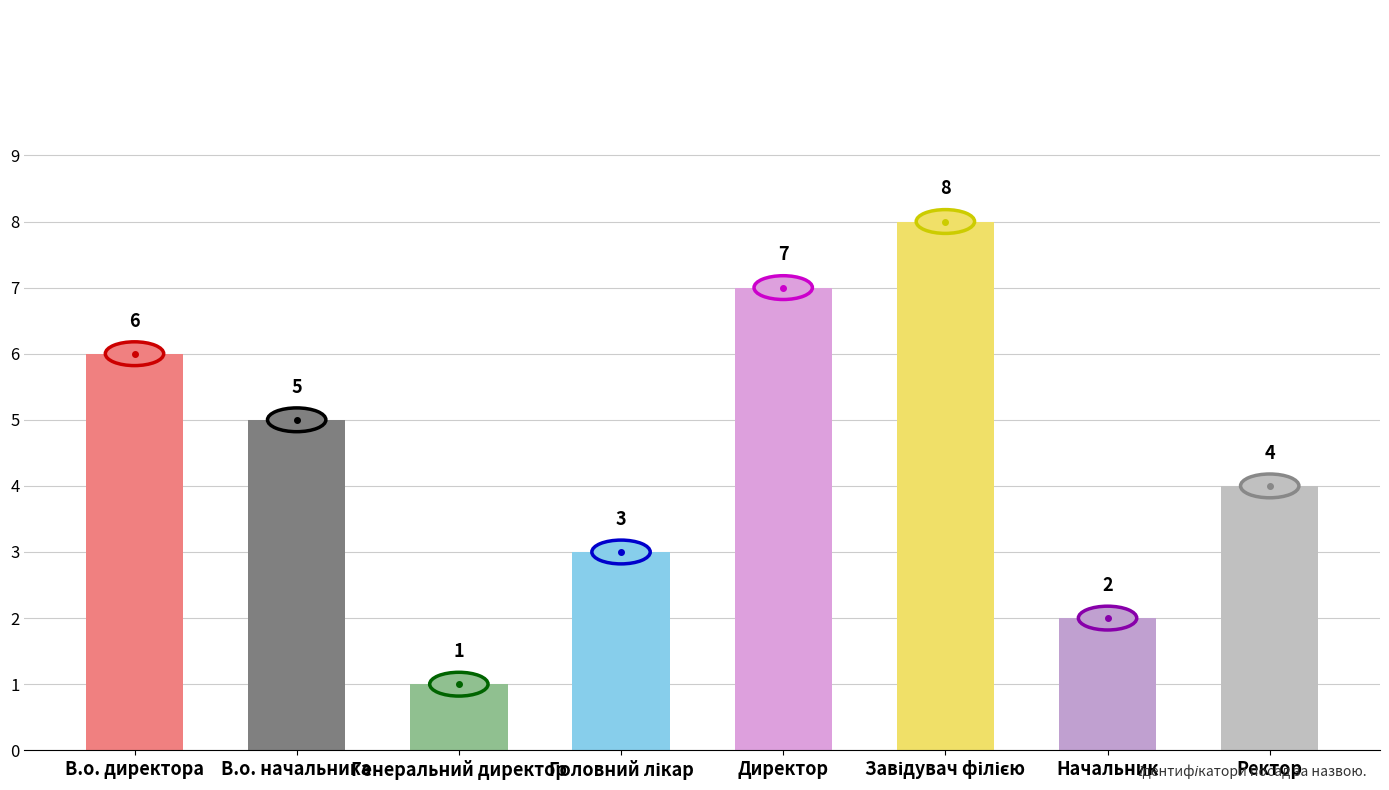

At which label does the data first exceed 5?

В.о. директора